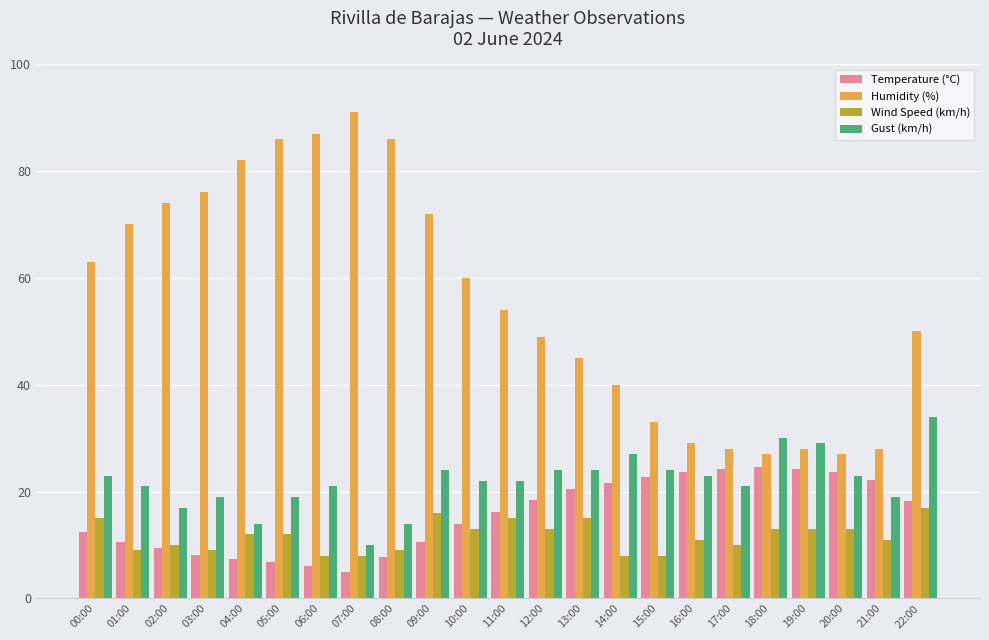

Rank the series by their maximum value, from highest to lowest.

Humidity (%), Gust (km/h), Temperature (°C), Wind Speed (km/h)